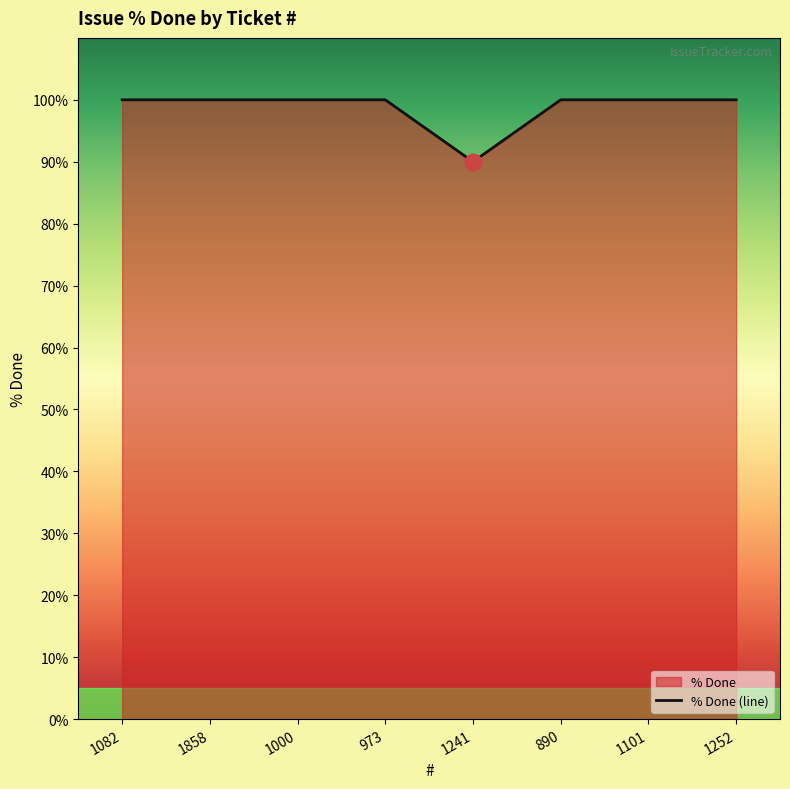

List the labels in order of value, smallest first.

1241, 1082, 1858, 1000, 973, 890, 1101, 1252